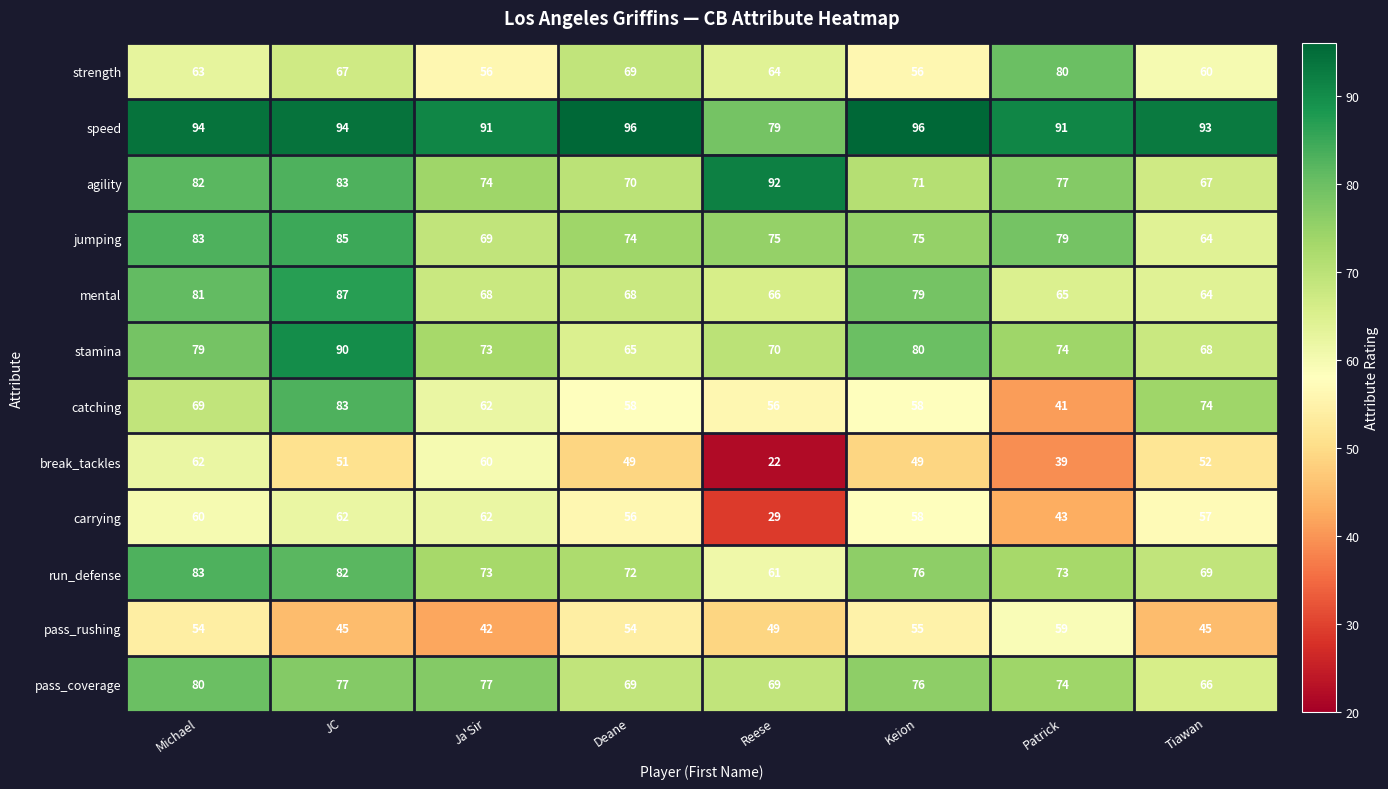

What is the total value across all series at Ja'Sir?

807